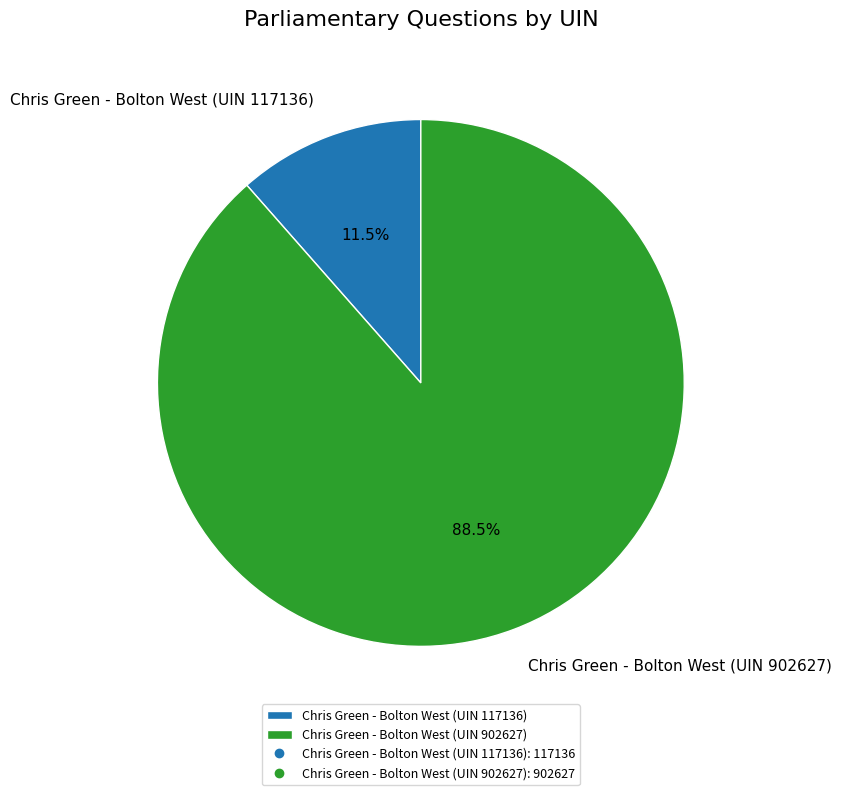

Approximately how many times larger is the value at Chris Green - Bolton West (UIN 902627) compared to Chris Green - Bolton West (UIN 117136)?

7.7